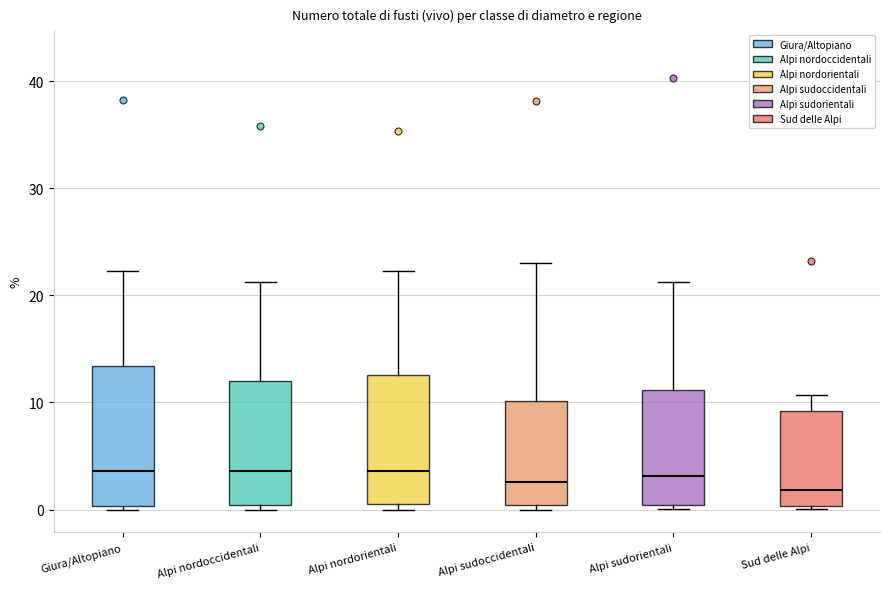

Where does the median line of the box for Alpi sudoccidentali sit on the y-axis? The values are not printed on the chart, so give them approximately, as read against the axis.

3